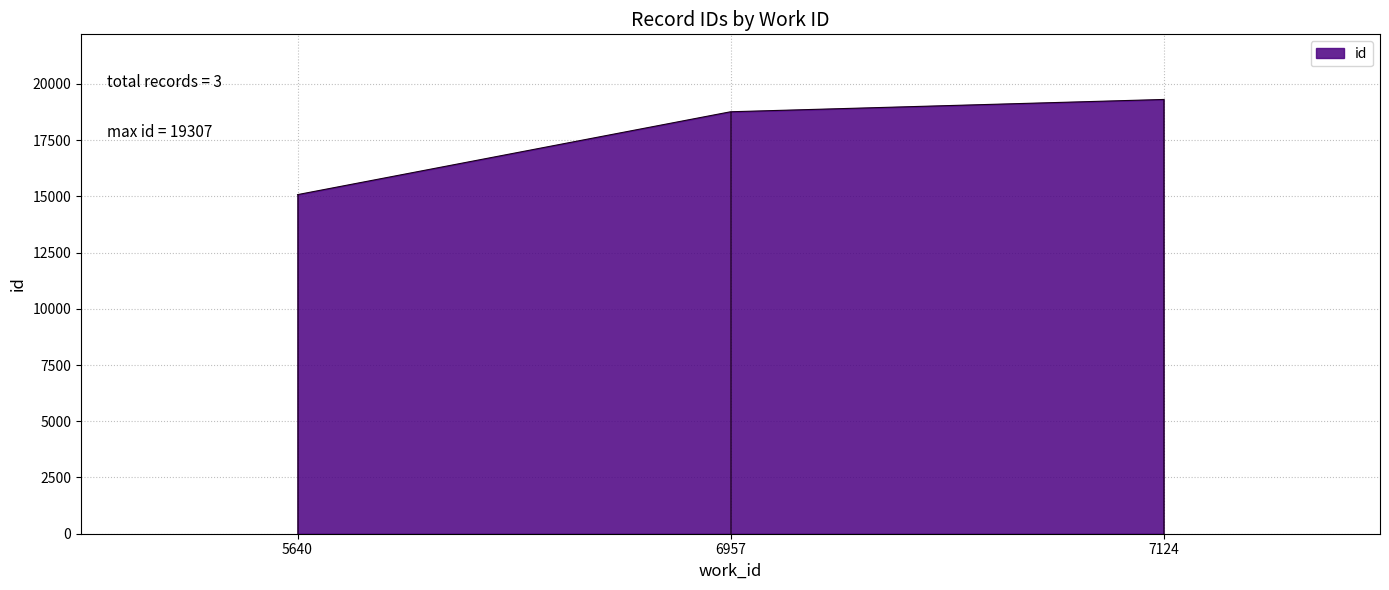

How many lines are shown in the chart?

1